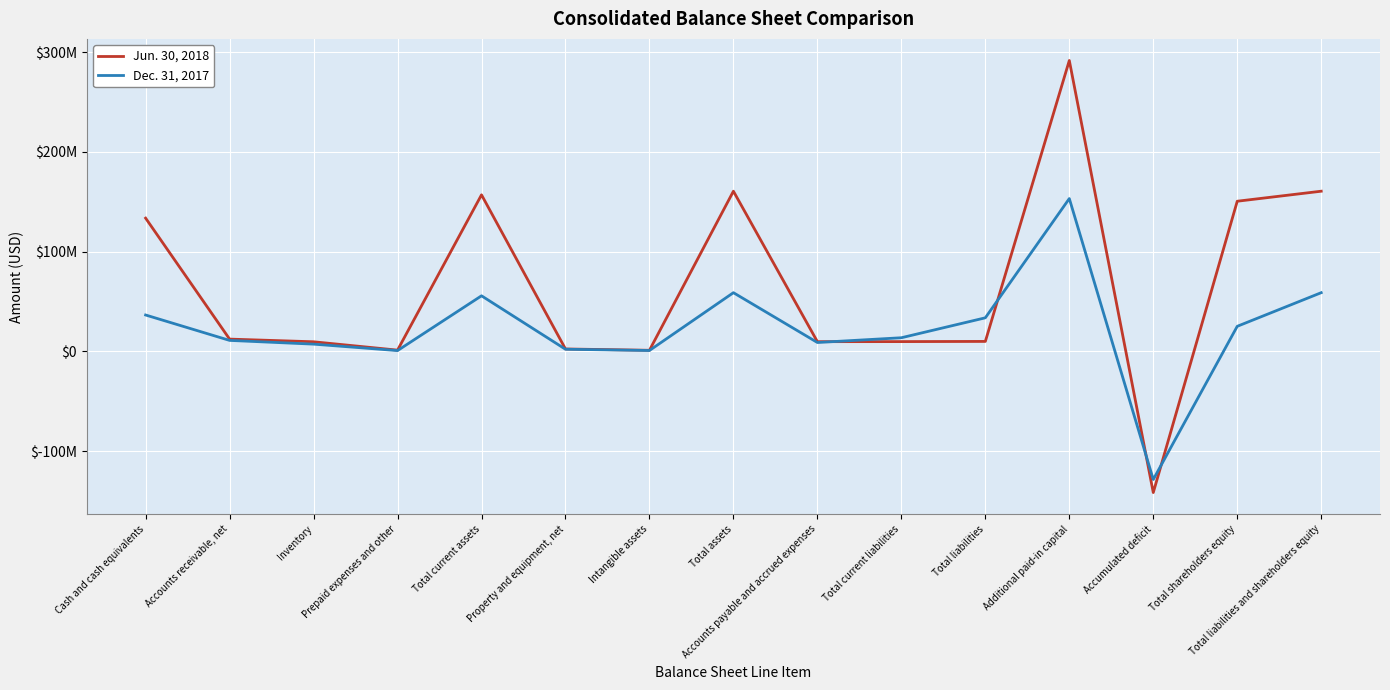

List the labels in order of Jun. 30, 2018 value, smallest first.

Accumulated deficit, Intangible assets, Prepaid expenses and other, Property and equipment, net, Inventory, Accounts payable and accrued expenses, Total current liabilities, Total liabilities, Accounts receivable, net, Cash and cash equivalents, Total shareholders equity, Total current assets, Total assets, Total liabilities and shareholders equity, Additional paid-in capital